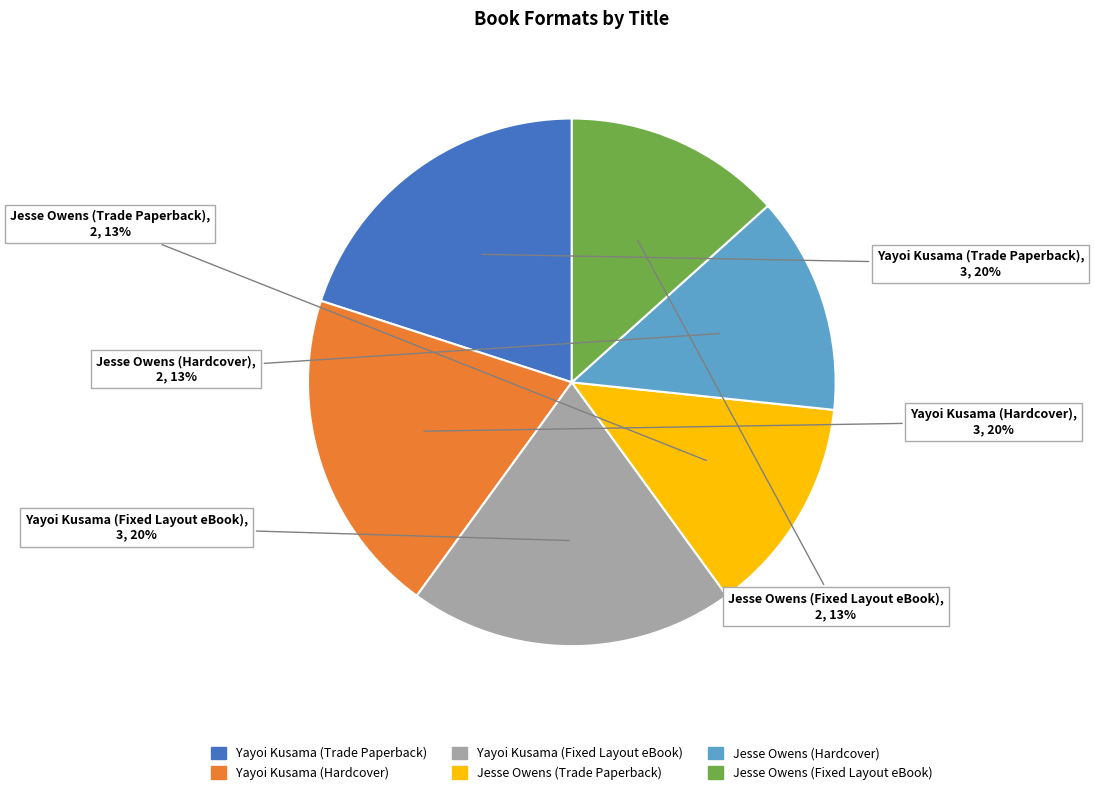

How many slices are in this pie chart?

6